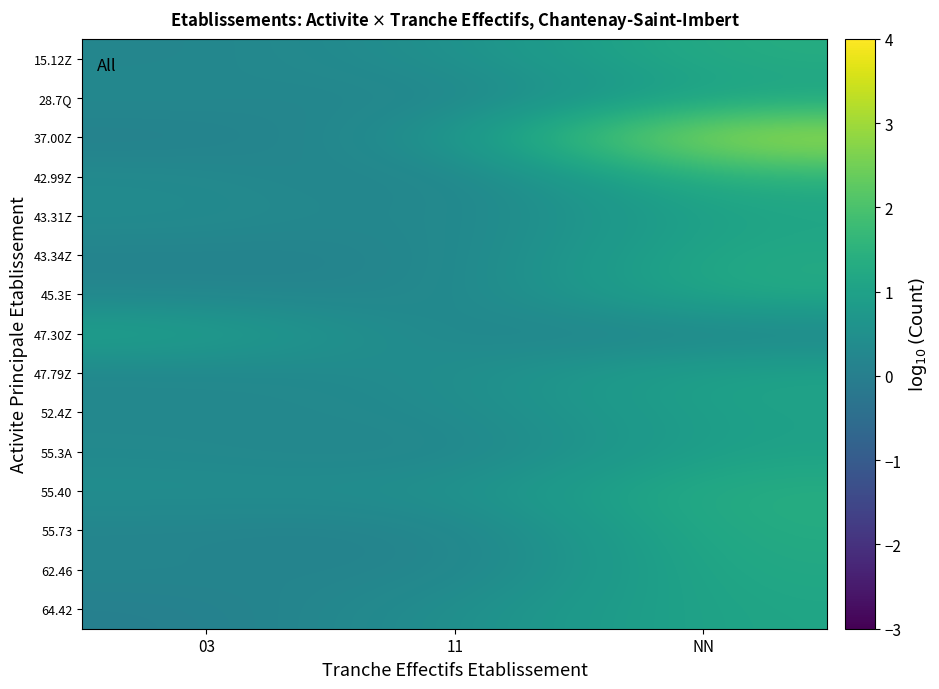

Which label corresponds to the smallest value in the chart?

11